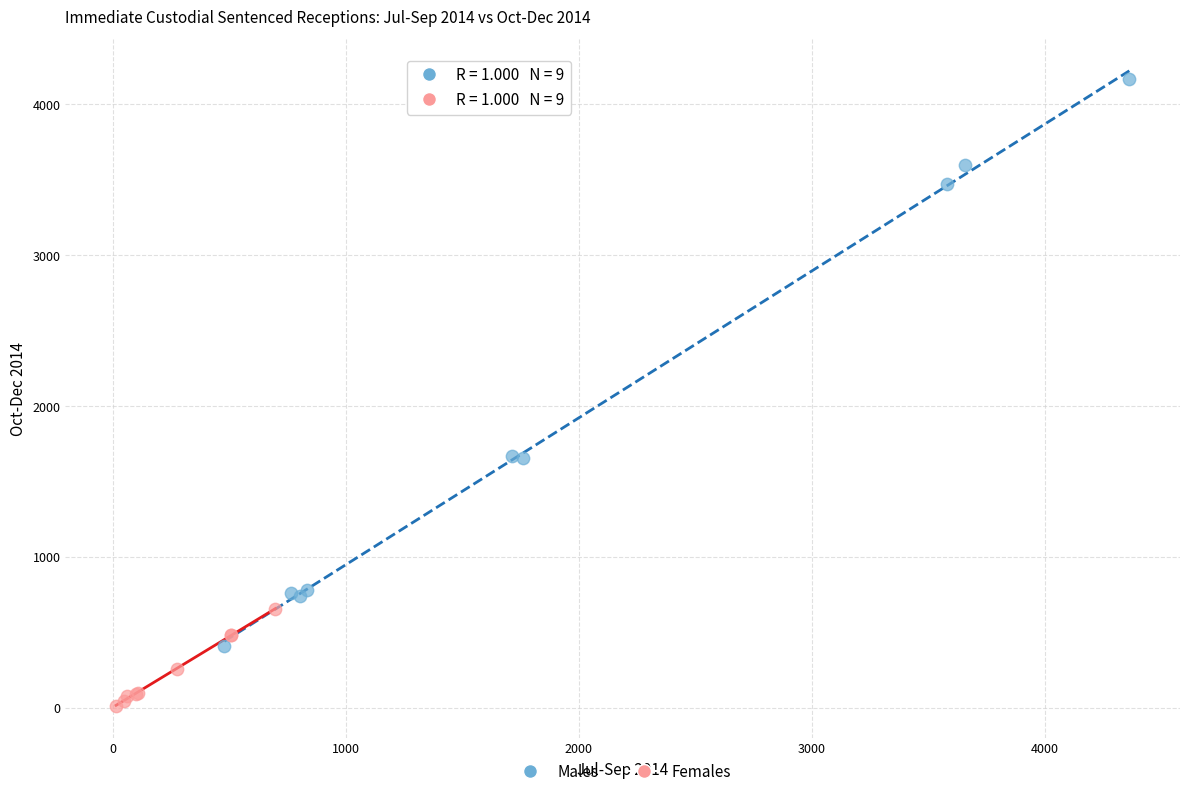

Which series contains the highest Y value?

Males